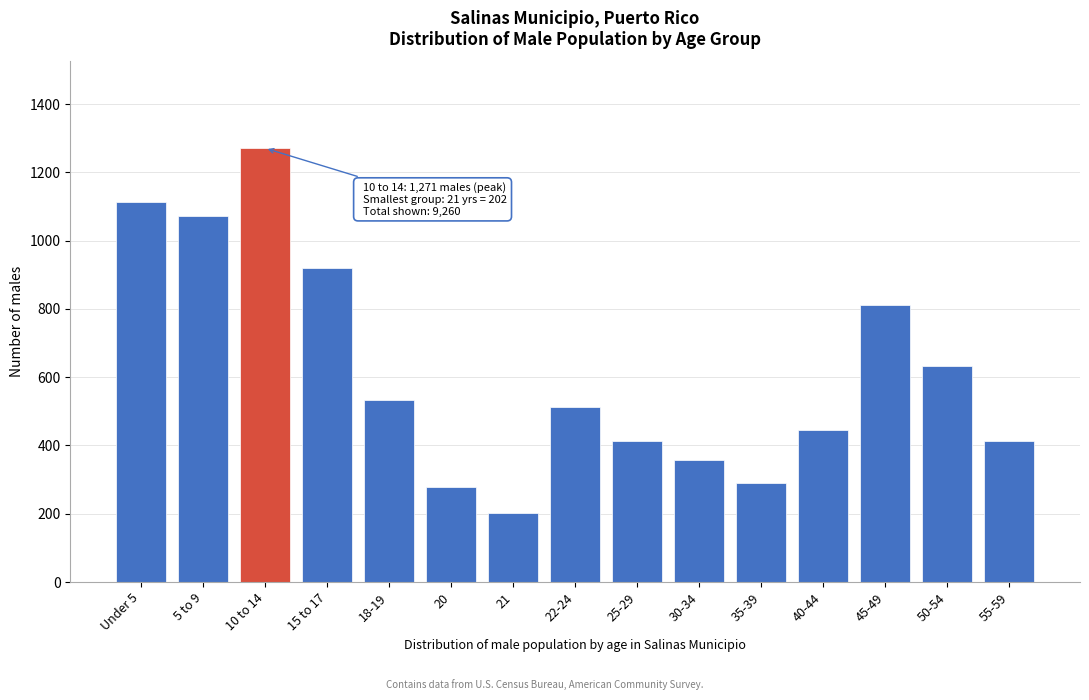

Approximately how many times larger is the value at 25-29 compared to 45-49?

0.5